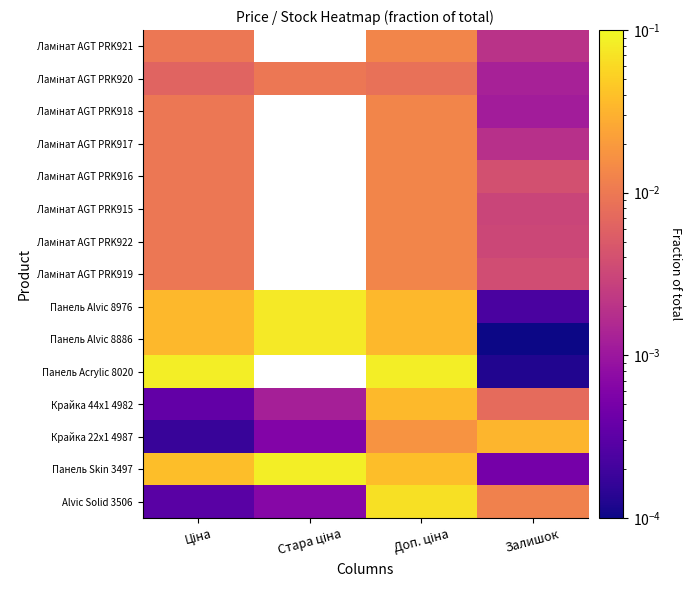

Is it true that Ламінат AGT PRK915 equals 0.0 at Ціна?

True